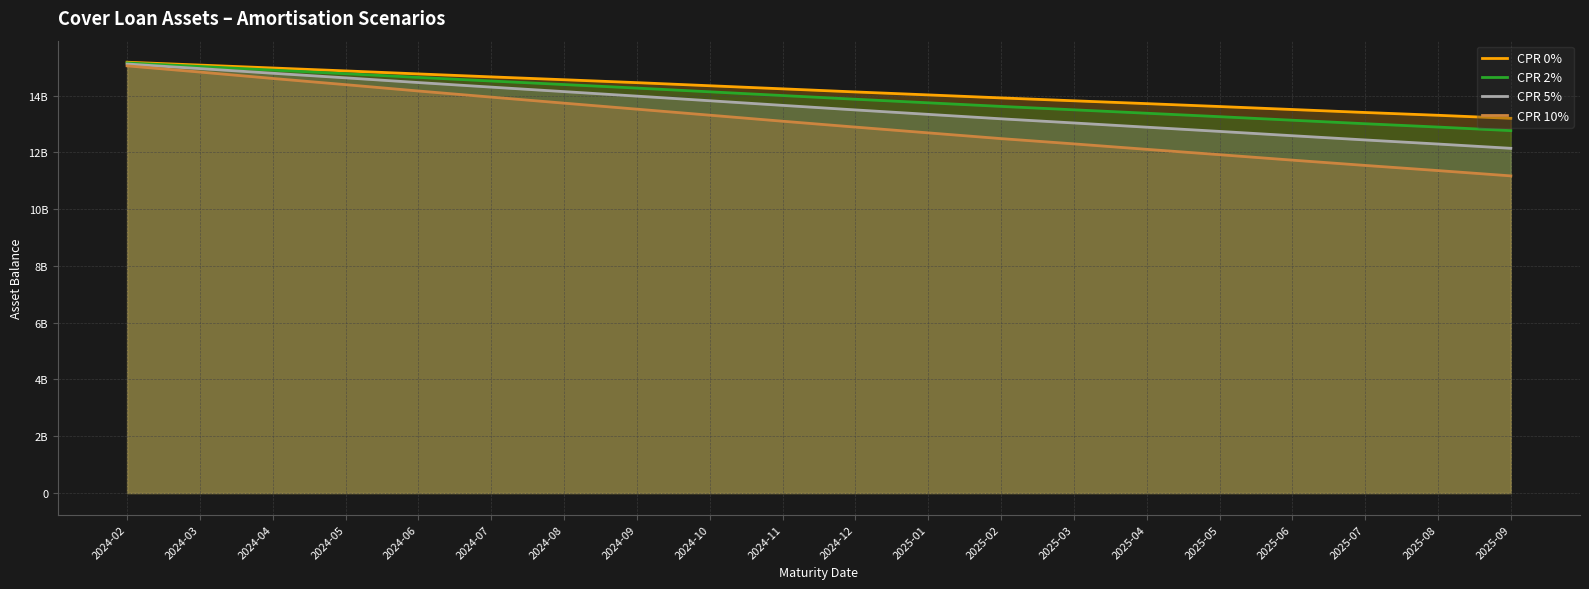

Count the number of categories in the chart.

20